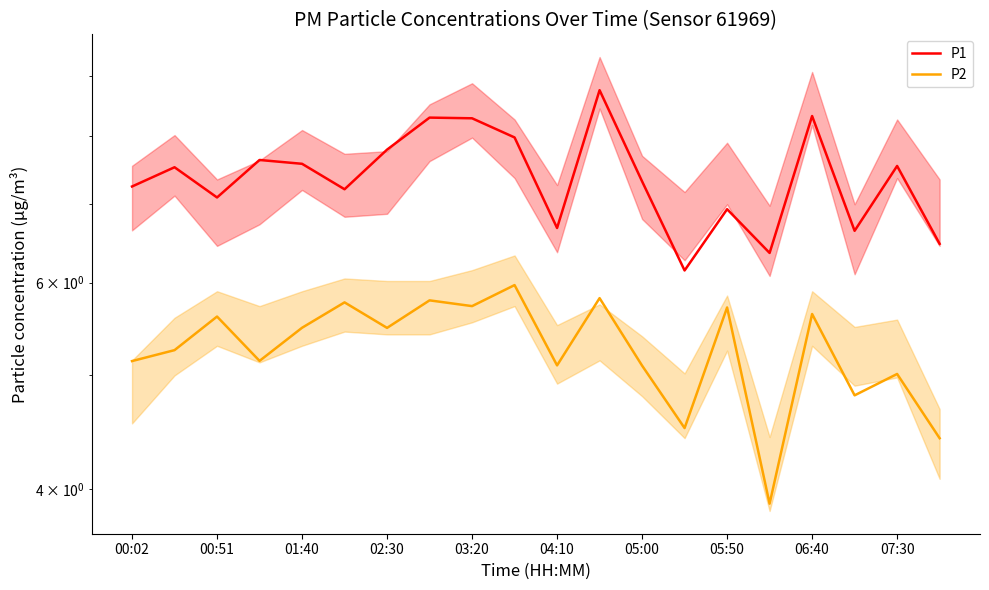

What are all the series names shown in the legend?

P1, P2